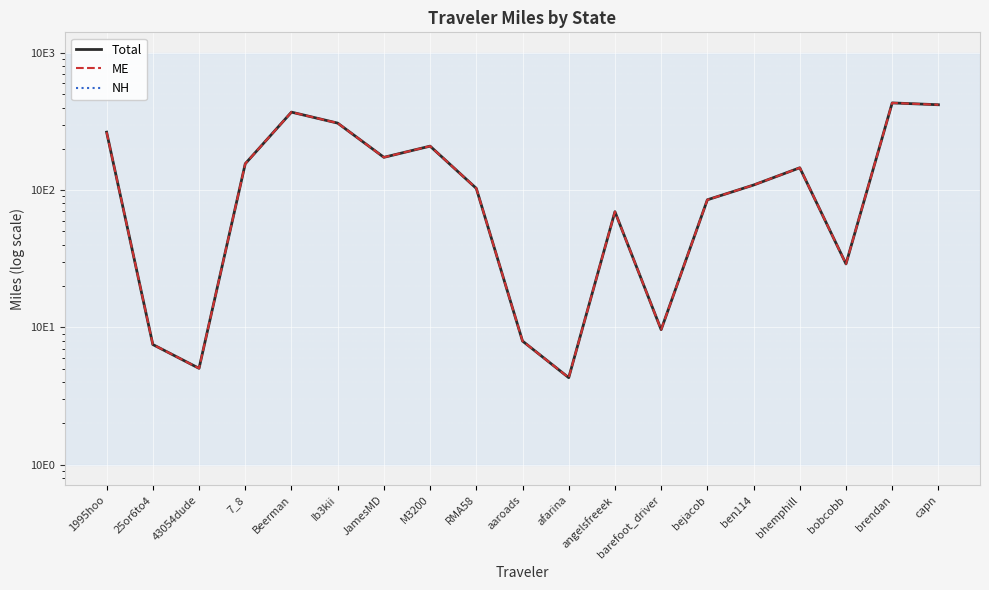

Is it true that Total equals 419.0 at capn?

True